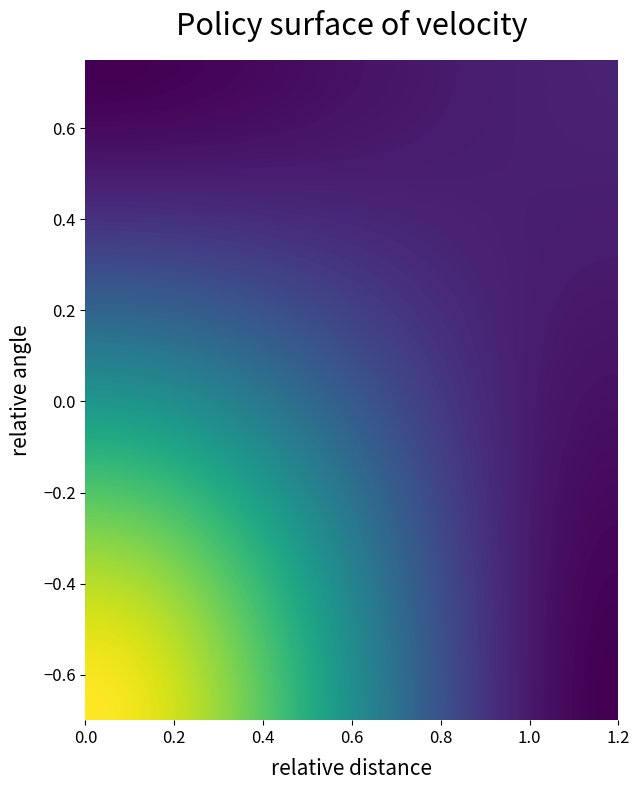

At how many categories does at least one series exceed 135?

1